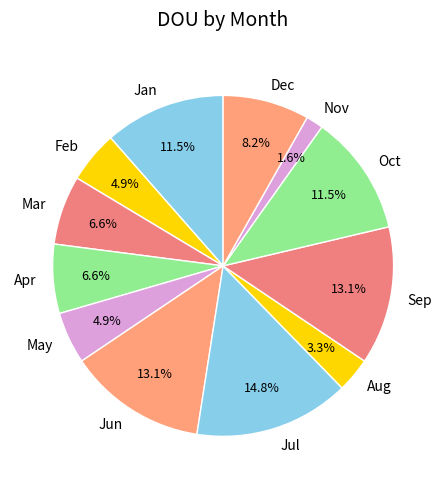

To the nearest percent, what is the difference between the largest and smallest slice percentages?

13%